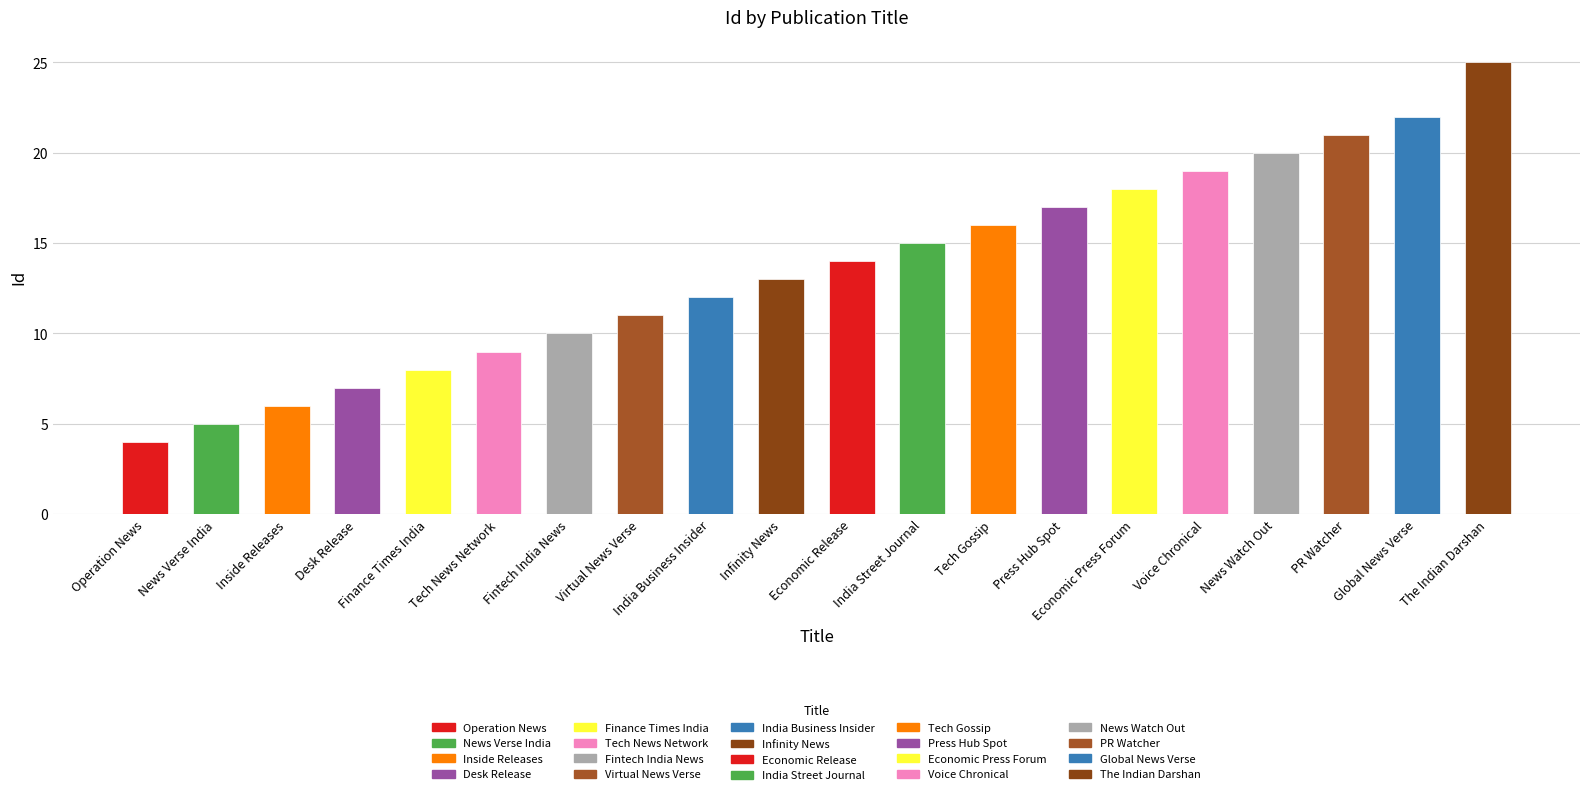

Does the chart contain stacked bars?

No